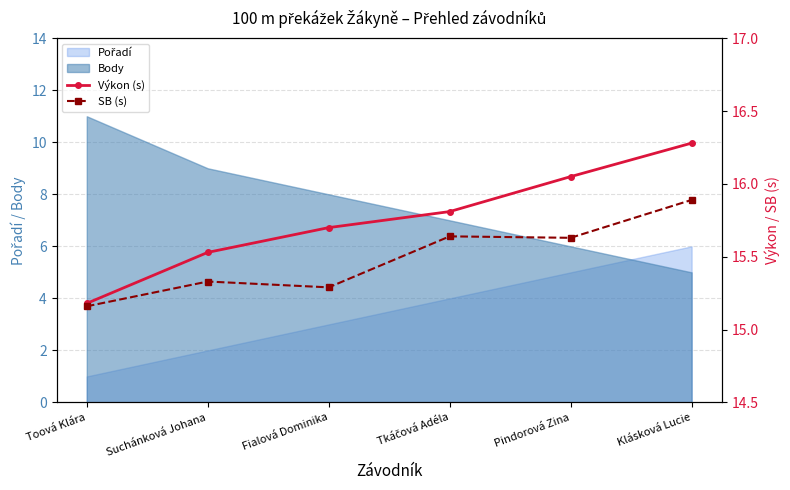

What is the approximate value of Body at Klásková Lucie?

5